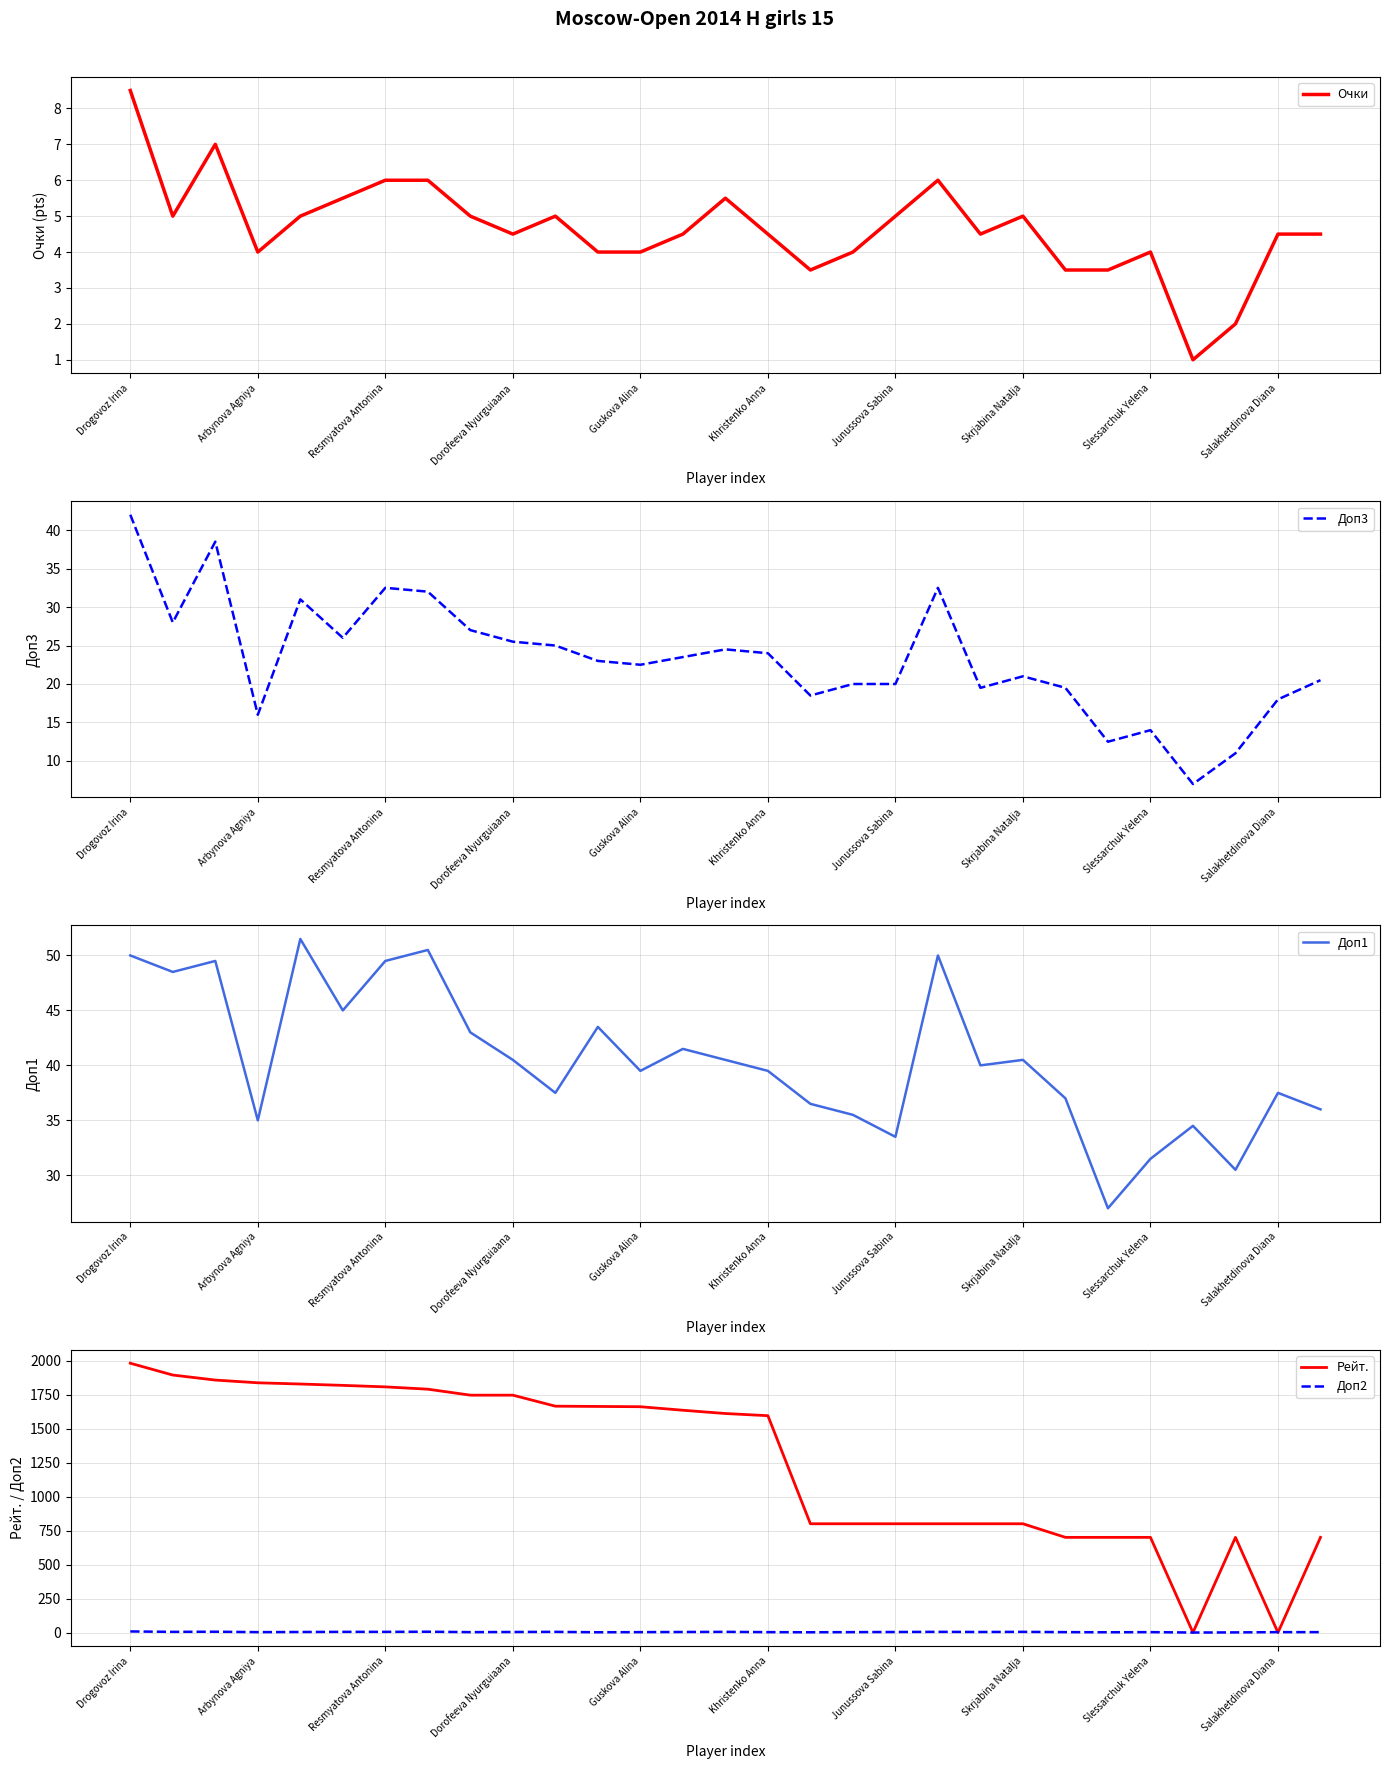

Is it true that Очки equals 3.5 at Junussova Sabina?

False